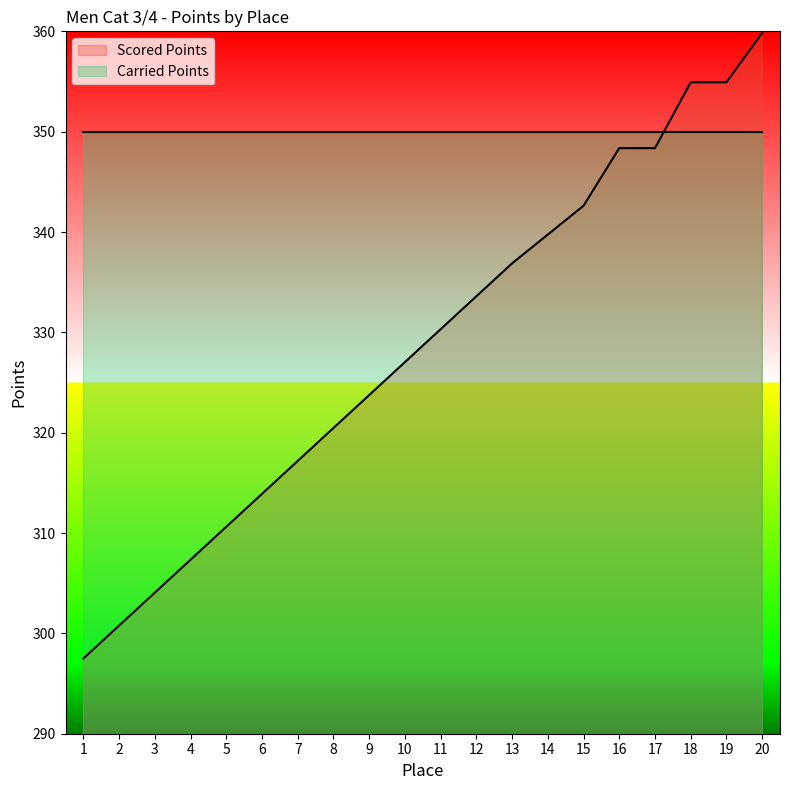

List the labels in order of value, smallest first.

1, 2, 3, 4, 5, 6, 7, 8, 9, 10, 11, 12, 13, 14, 15, 16, 17, 18, 19, 20